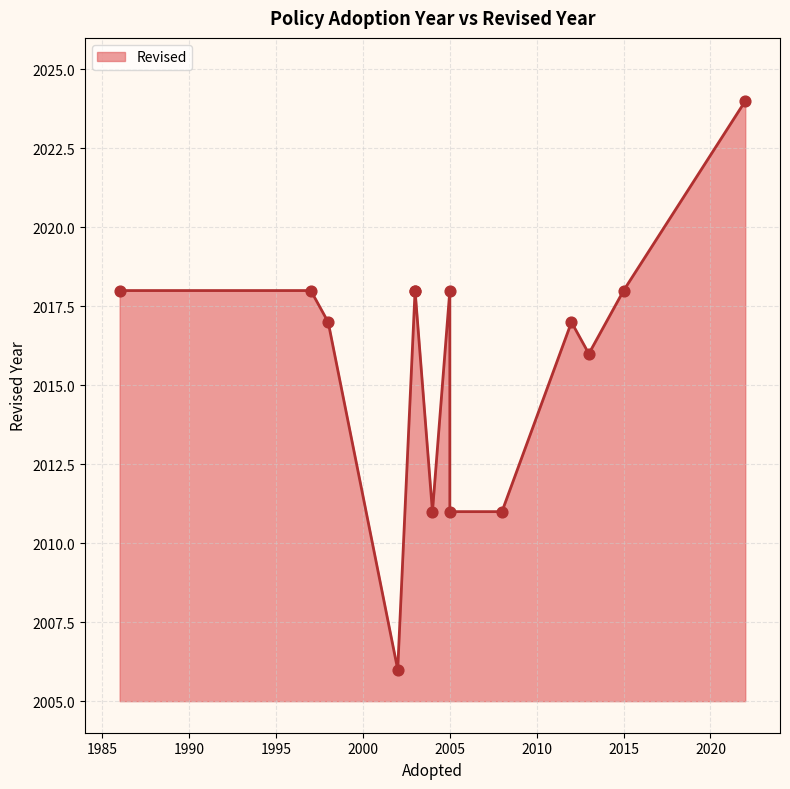

What is the ratio of the value at 2004 to the value at 1998?

1.0